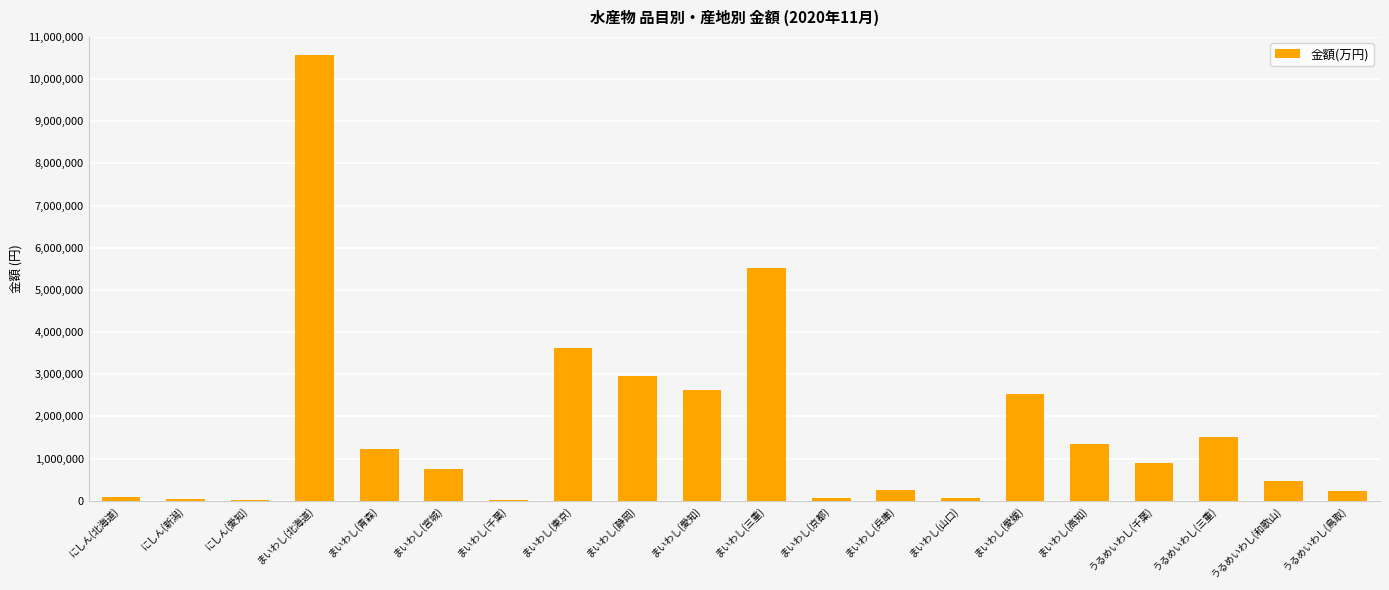

Which category has the highest value across all series?

まいわし(北海道)